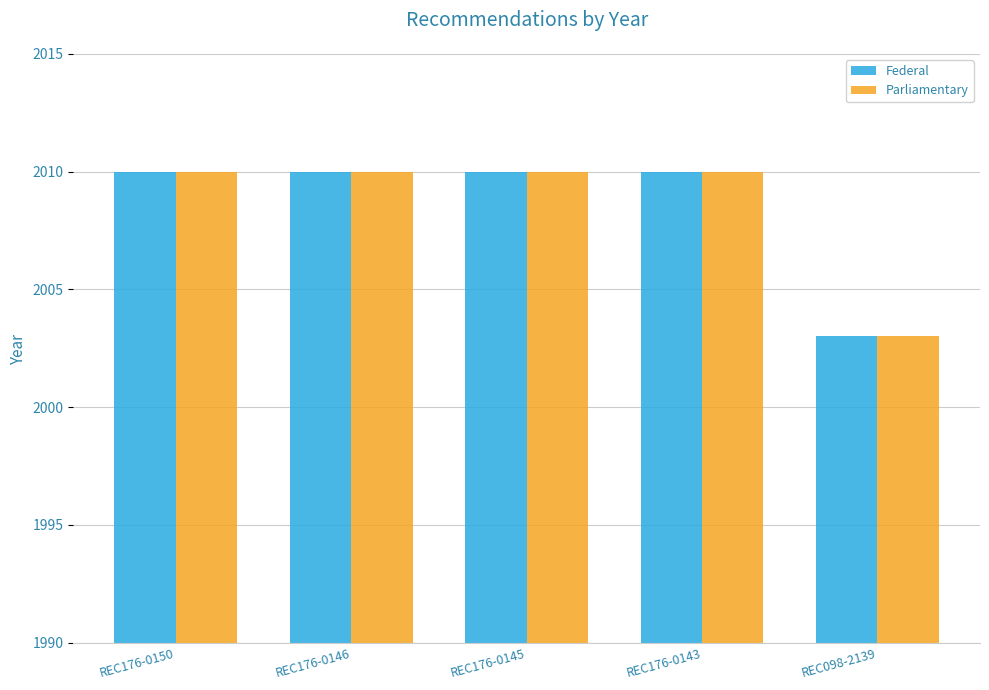

What position from the left is REC176-0150?

1